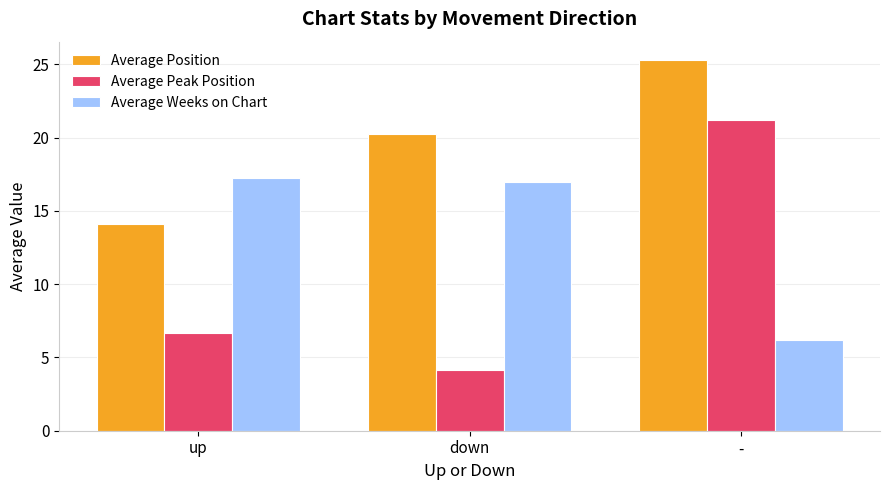

Count the number of categories in the chart.

3